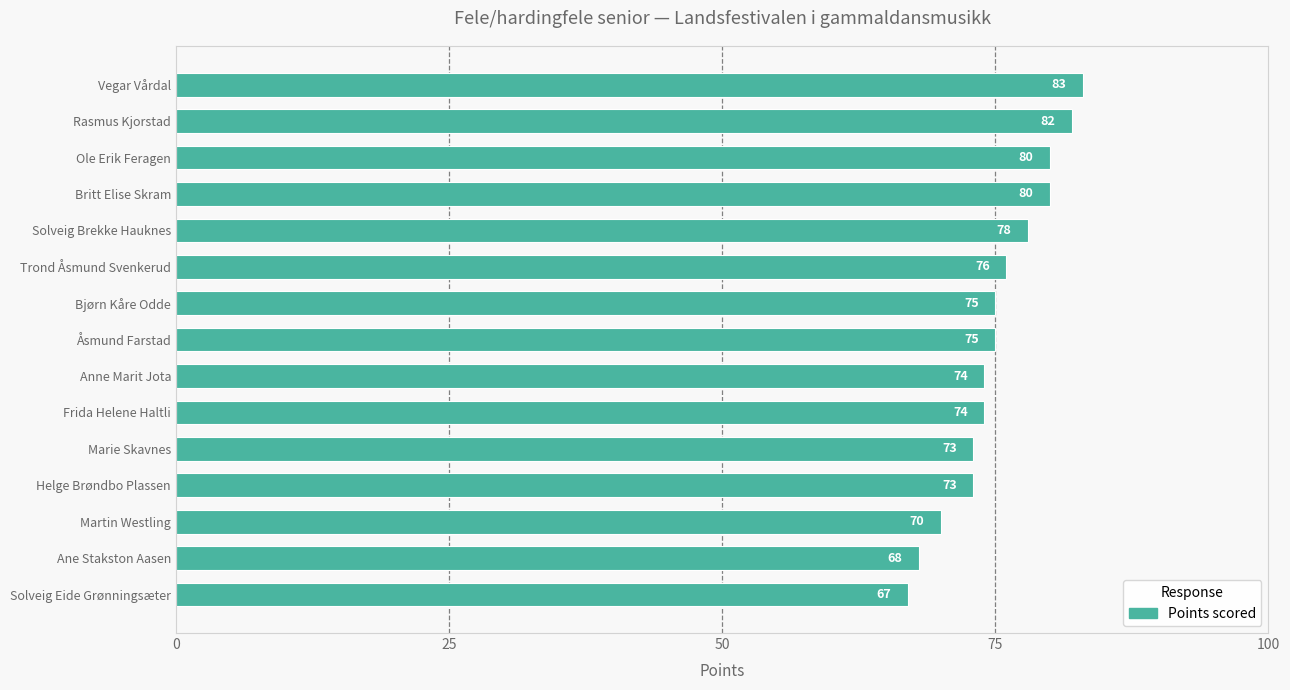

The value at Rasmus Kjorstad is 82. True or false?

True